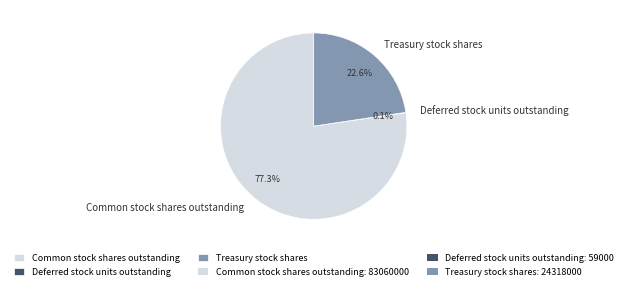

What percentage is NOT represented by Treasury stock shares?

77.4%